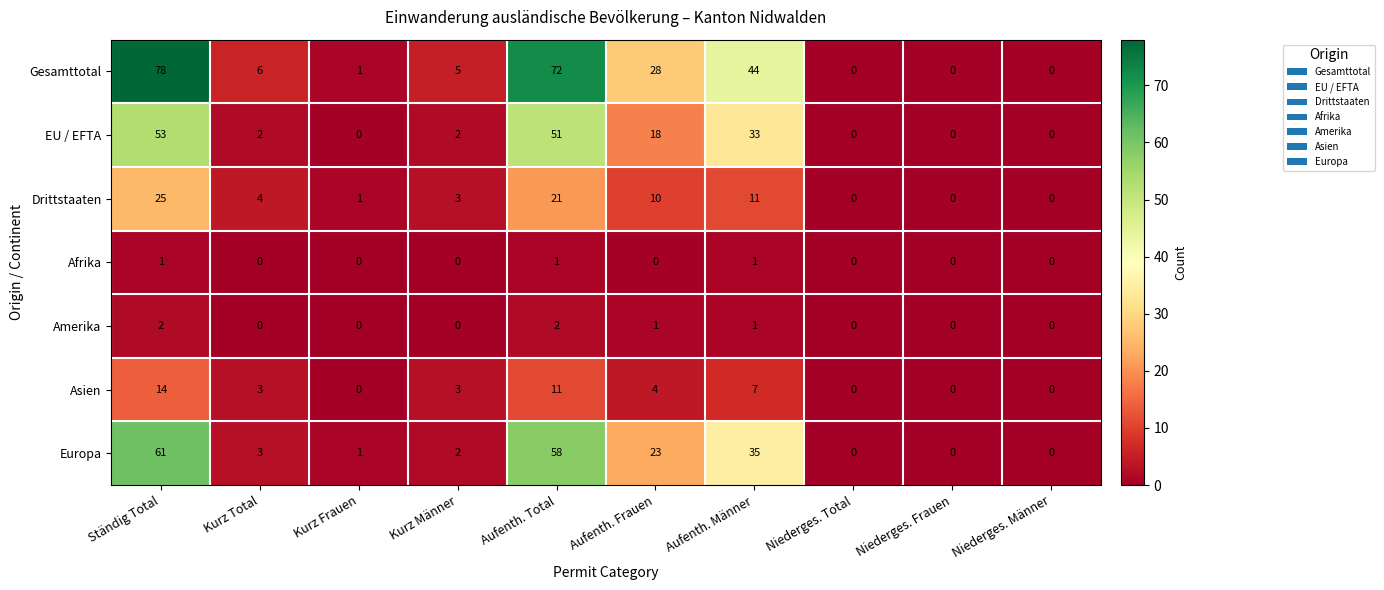

What is the average value of the Drittstaaten series?

8